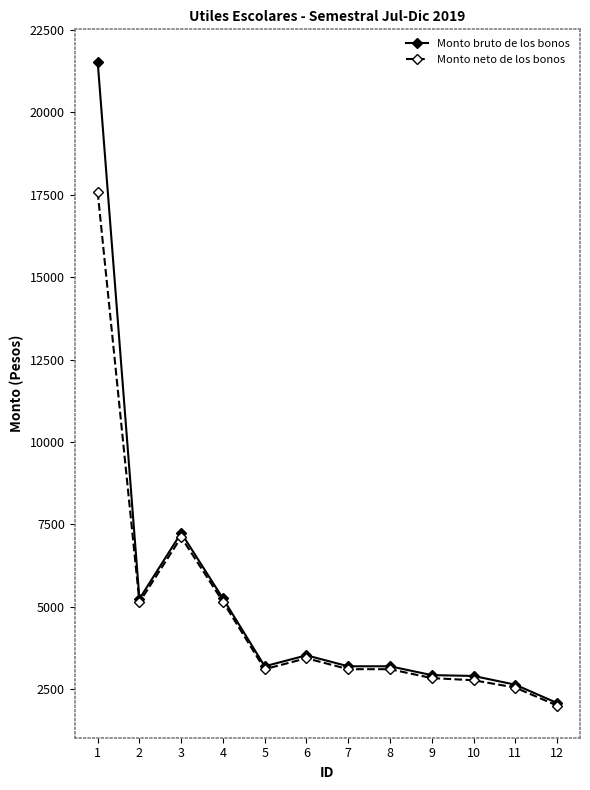

List the series in order of their peak value, highest first.

Monto bruto de los bonos, Monto neto de los bonos